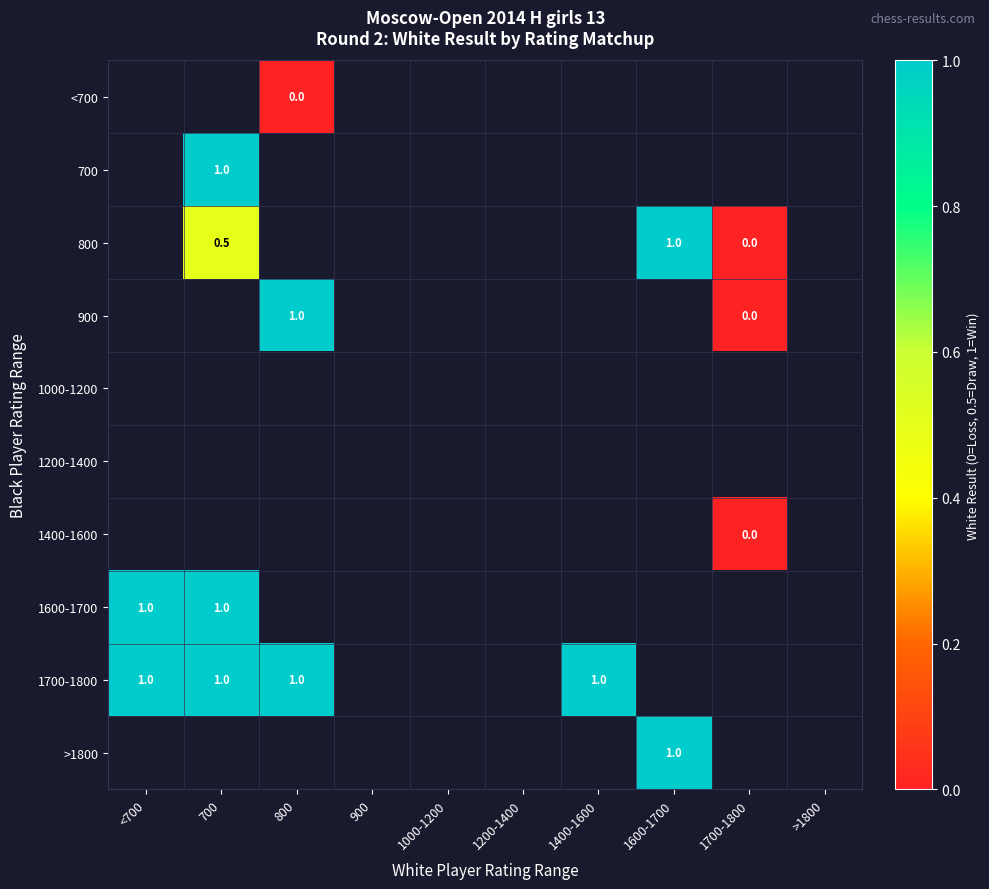

At which category does the chart reach its peak across all series?

700